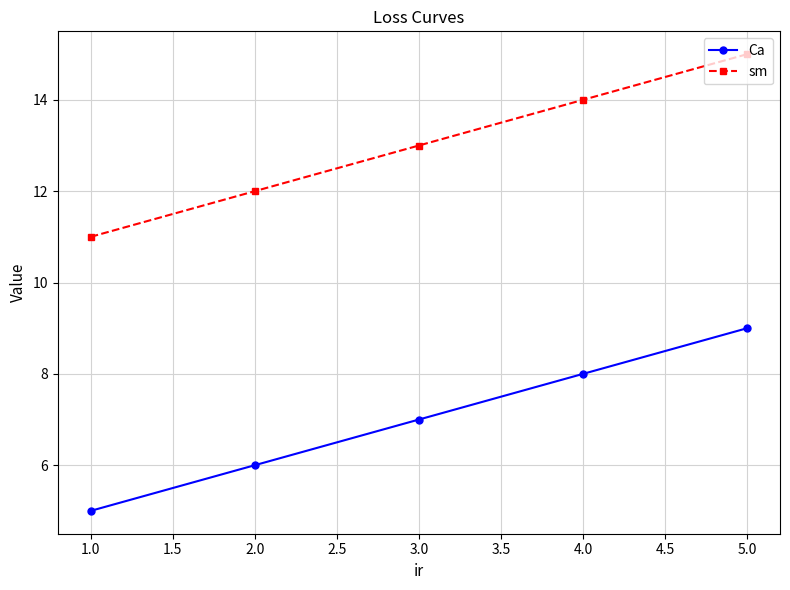

What is the maximum value for sm?

15